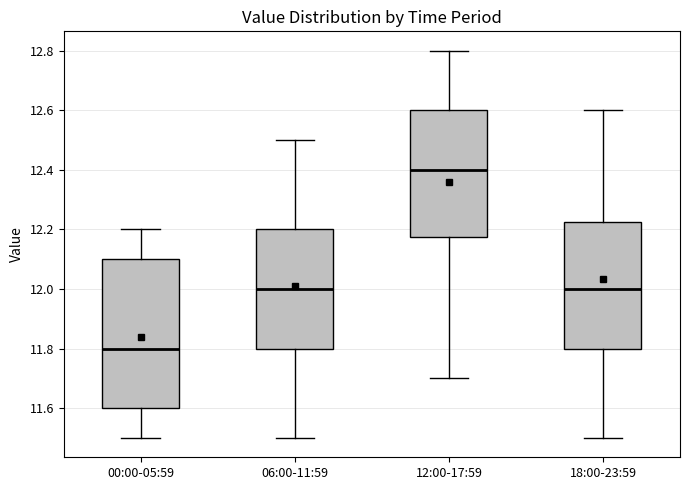

Where is the upper edge of the box for 06:00-11:59 on the y-axis? The values are not printed on the chart, so give them approximately, as read against the axis.

12.20